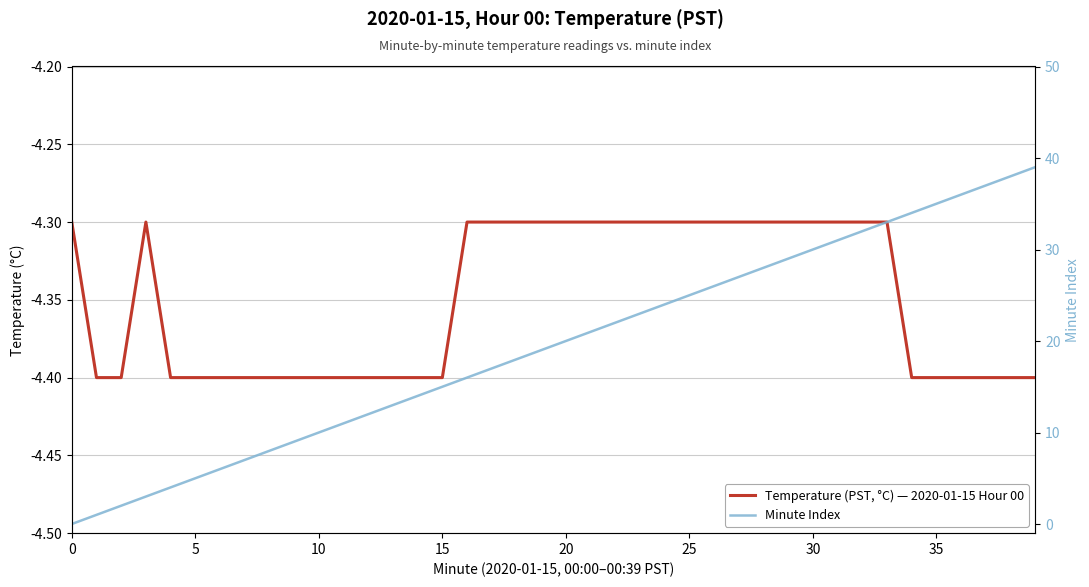

Reading left to right, what are all the values shown in this chart?

Temperature (PST, °C) — 2020-01-15 Hour 00: -4.3	-4.4	-4.4	-4.3	-4.4	-4.4	-4.4	-4.4	-4.4	-4.4	-4.4	-4.4	-4.4	-4.4	-4.4	-4.4	-4.3	-4.3	-4.3	-4.3	-4.3	-4.3	-4.3	-4.3	-4.3	-4.3	-4.3	-4.3	-4.3	-4.3	-4.3	-4.3	-4.3	-4.3	-4.4	-4.4	-4.4	-4.4	-4.4	-4.4
Minute Index: 0.0	1.0	2.0	3.0	4.0	5.0	6.0	7.0	8.0	9.0	10.0	11.0	12.0	13.0	14.0	15.0	16.0	17.0	18.0	19.0	20.0	21.0	22.0	23.0	24.0	25.0	26.0	27.0	28.0	29.0	30.0	31.0	32.0	33.0	34.0	35.0	36.0	37.0	38.0	39.0